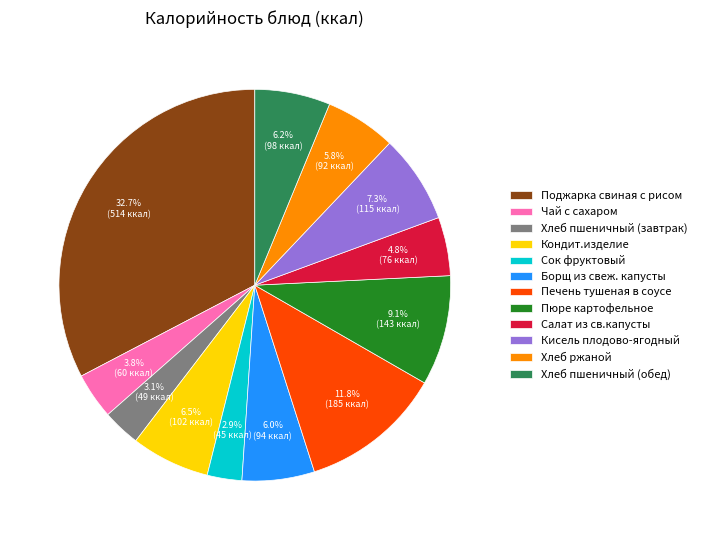

Is there a majority slice in this chart?

No